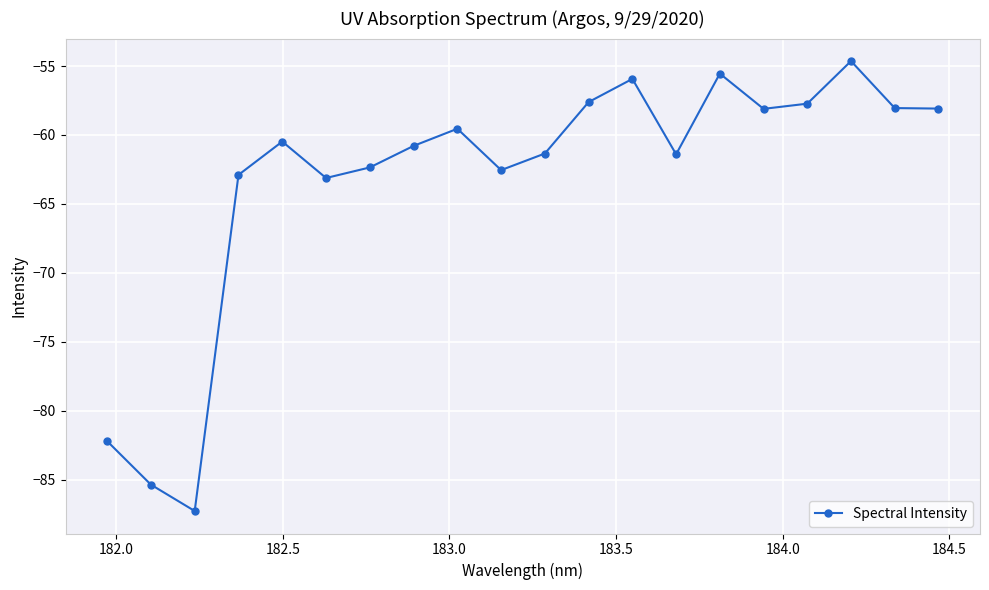

How many lines are shown in the chart?

1